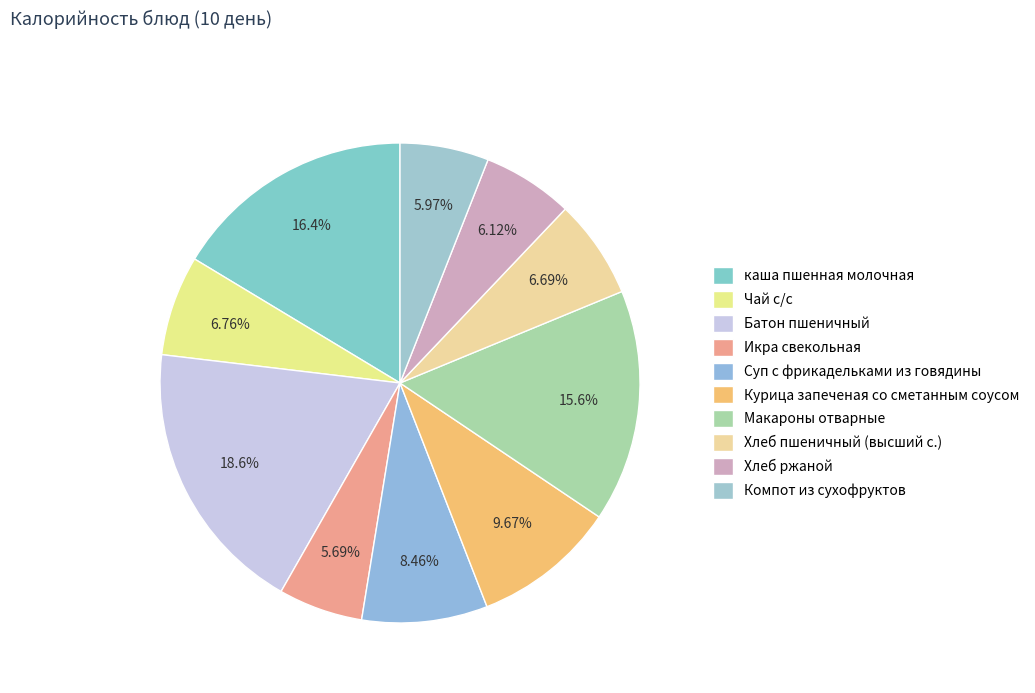

How many slices are in this pie chart?

10